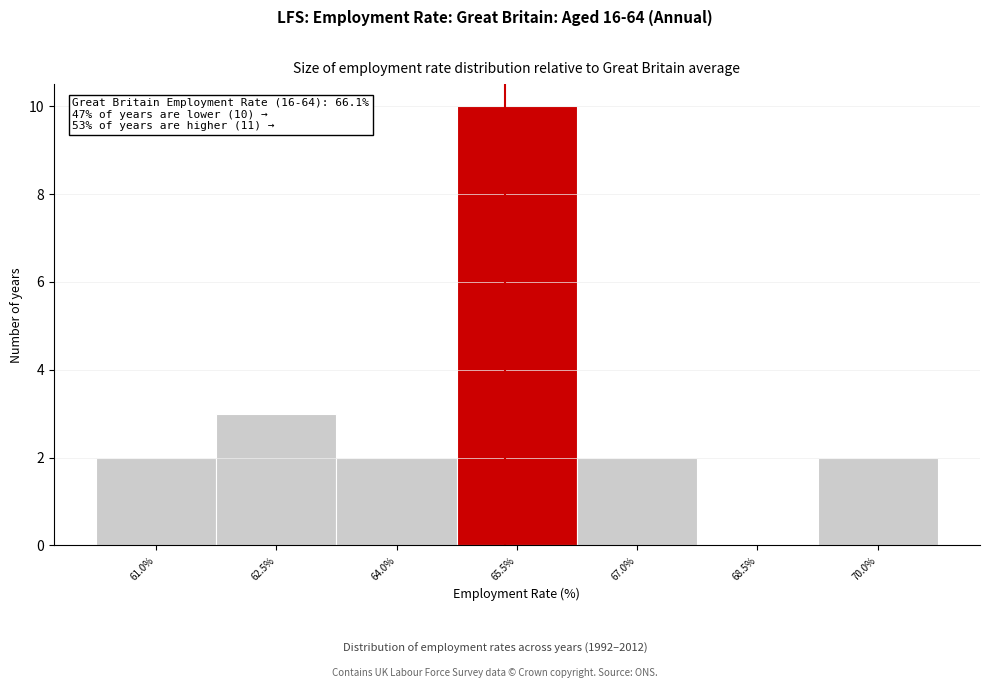

Reading left to right, extract all data points from this chart.

61.0%=2	62.5%=3	64.0%=2	65.5%=10	67.0%=2	68.5%=0	70.0%=2